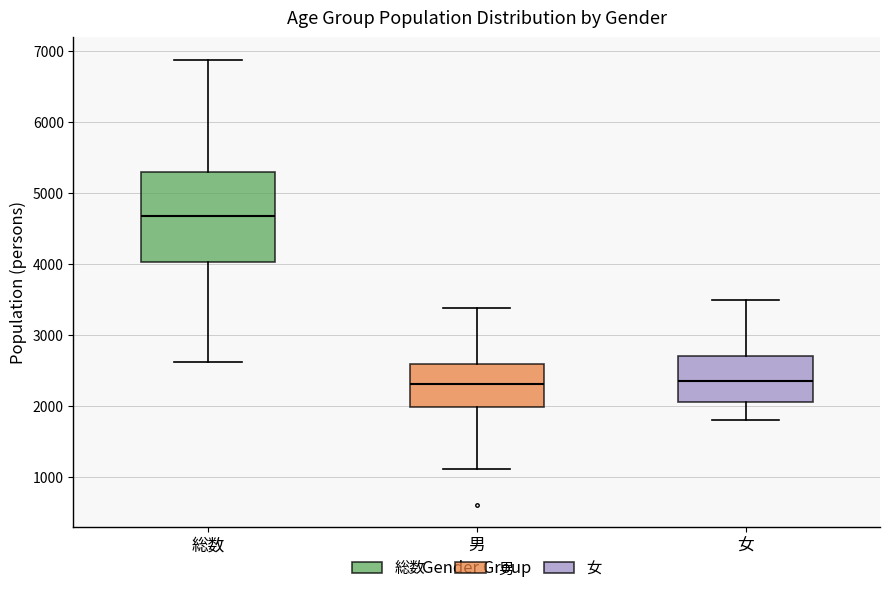

Where is the upper edge of the box for 男 on the y-axis? The values are not printed on the chart, so give them approximately, as read against the axis.

2600